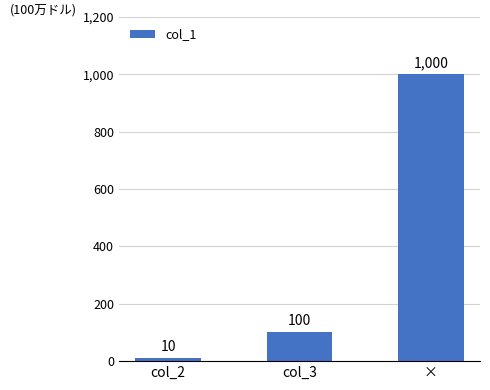

What is the difference between the second highest and minimum values?

90